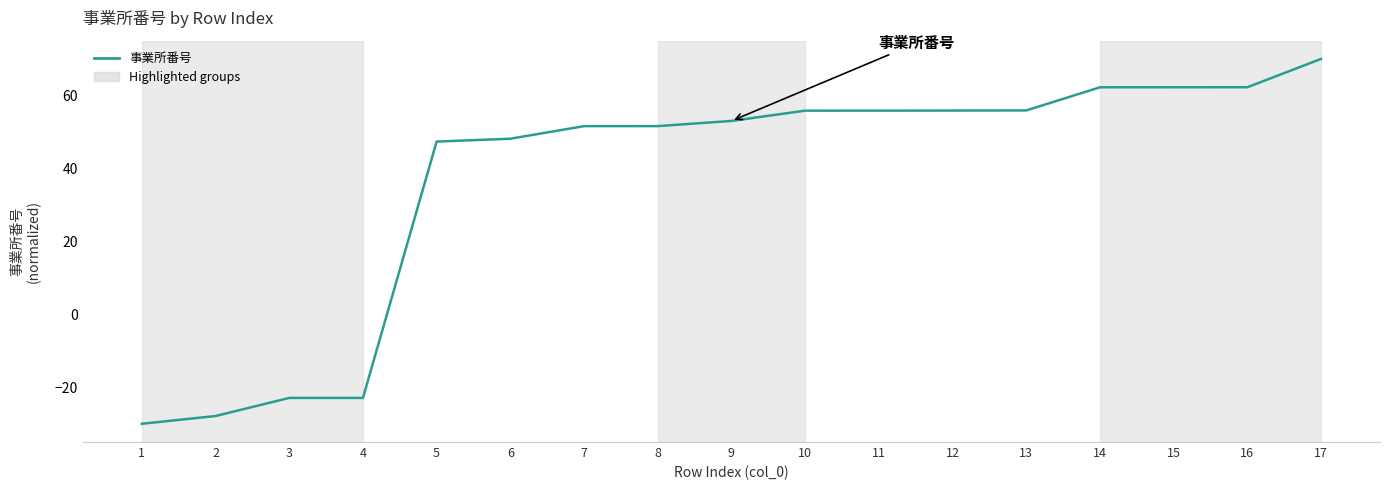

The value at 15 is 20.5. True or false?

False